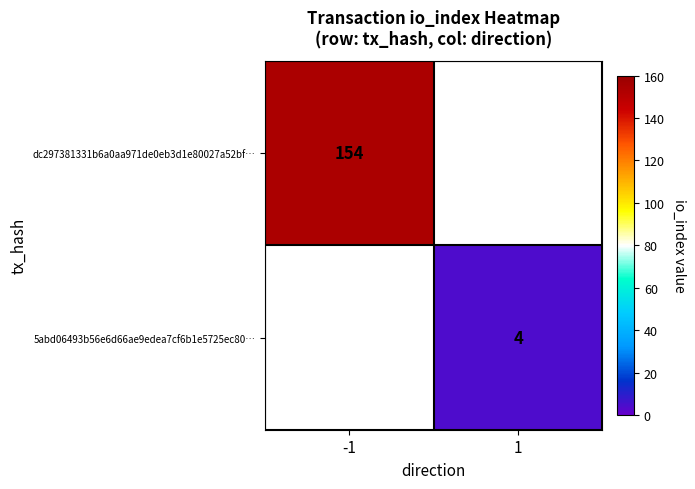

How many series are shown in this chart?

2